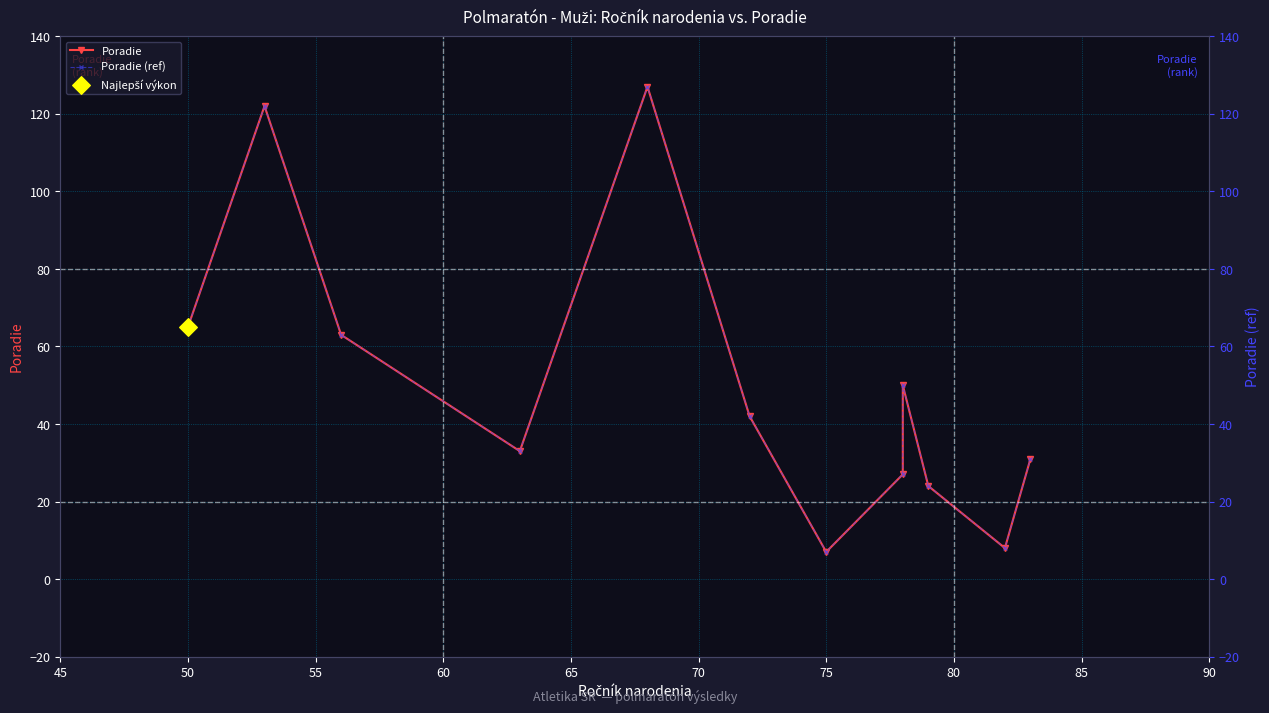

Which series has the largest Y range (max minus min)?

Poradie